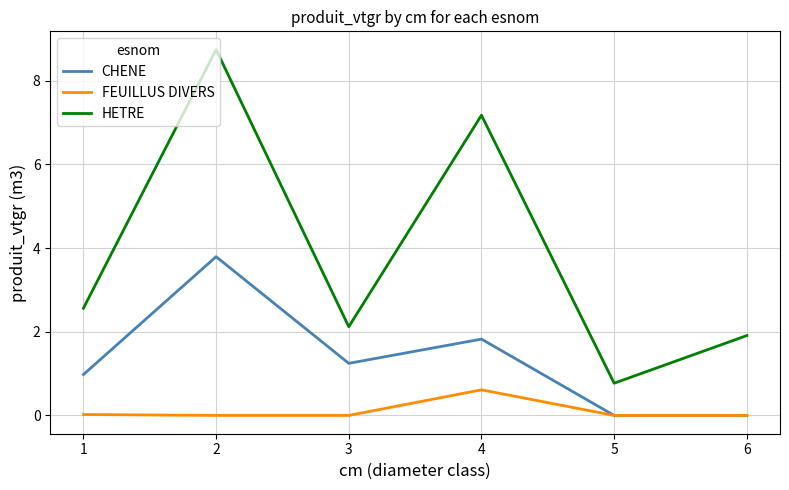

Rank the categories by HETRE value from highest to lowest.

2, 4, 1, 3, 6, 5